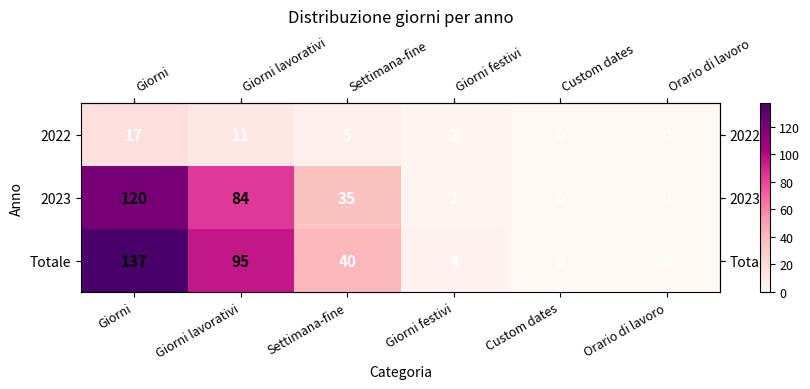

How many data points in 2023 are less than 35?

3